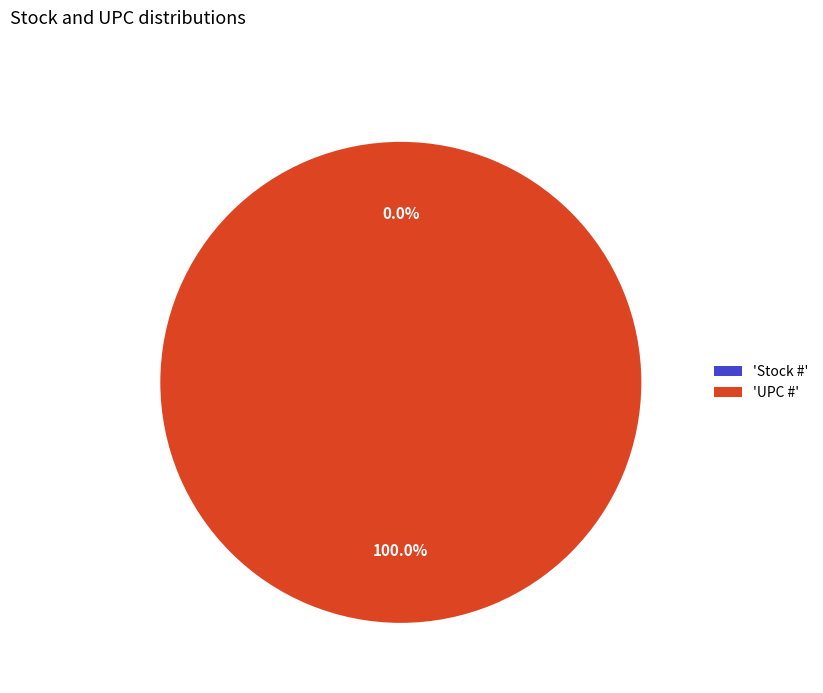

To the nearest percent, what is the difference between the largest and smallest slice percentages?

100%